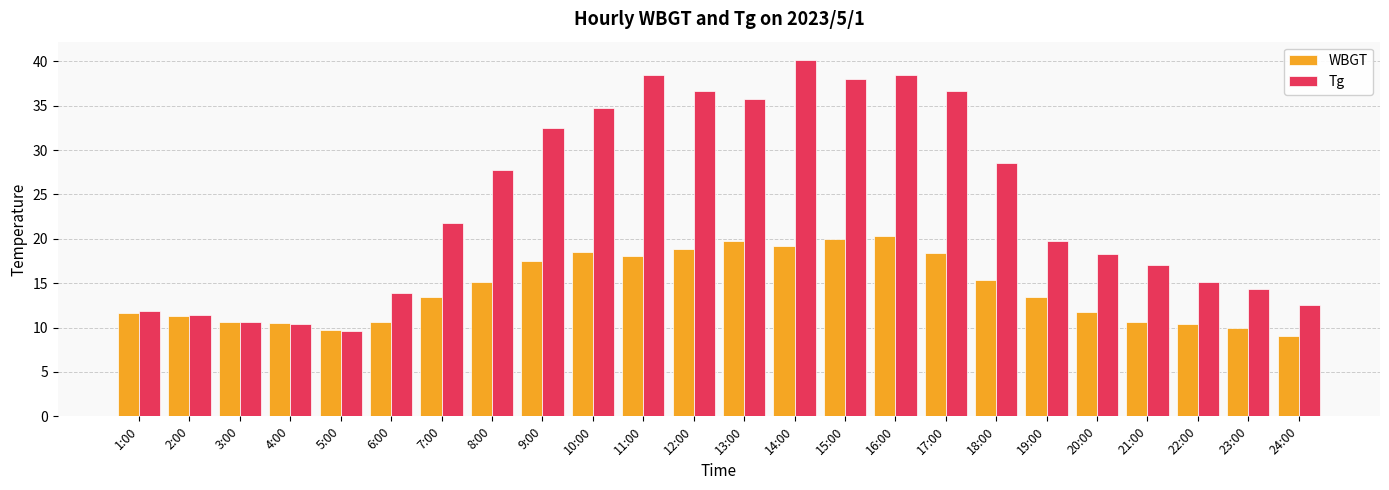

List the series in order of their peak value, highest first.

Tg, WBGT